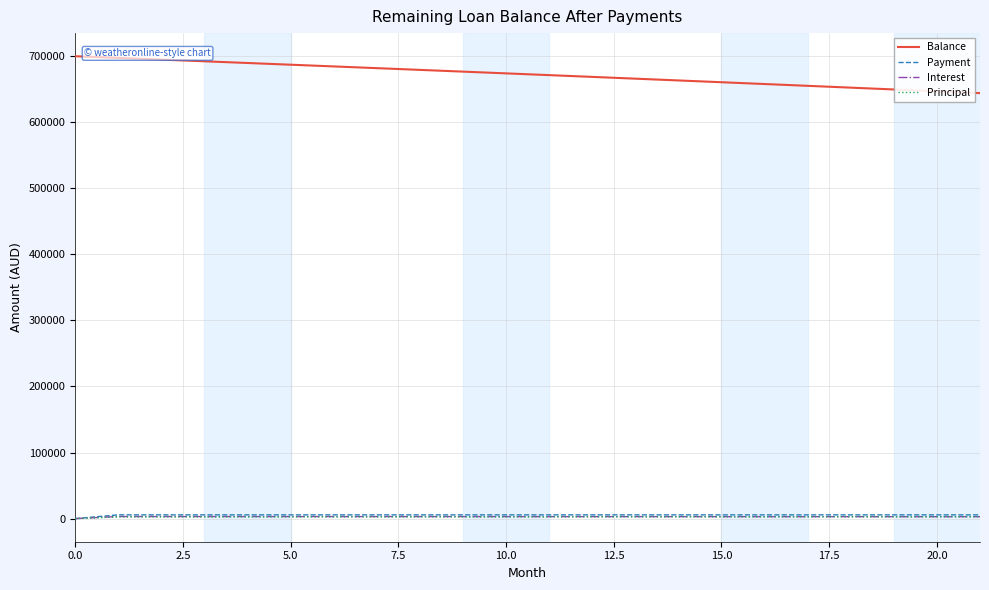

What is the average value of the Principal series?

2538.9